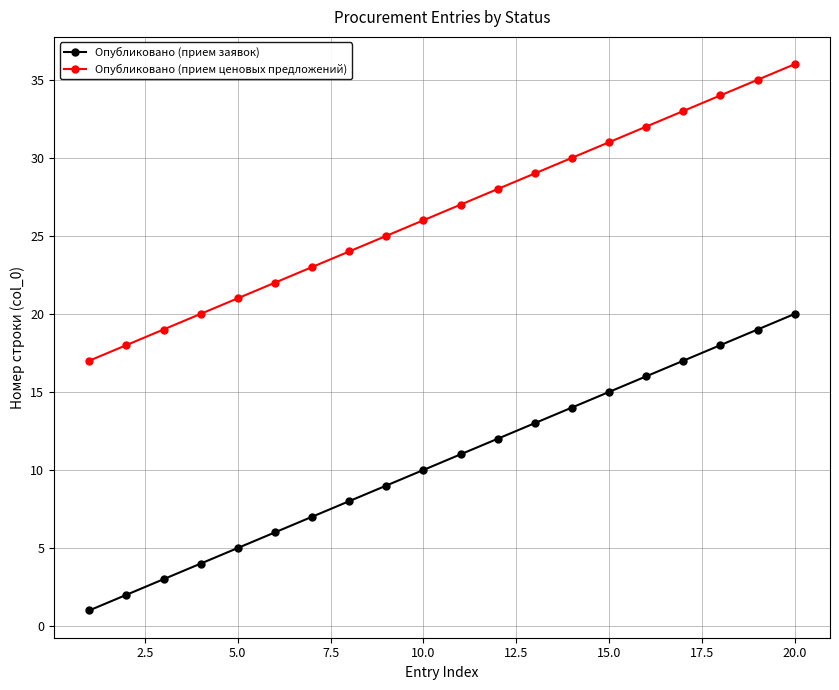

What is the difference between the second highest and second lowest values in the Опубликовано (прием ценовых предложений) series?

17